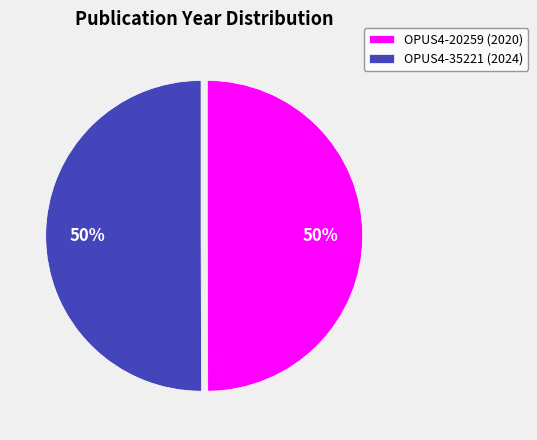

Is the sum of OPUS4-20259 (2020) and OPUS4-35221 (2024) greater than half?

Yes